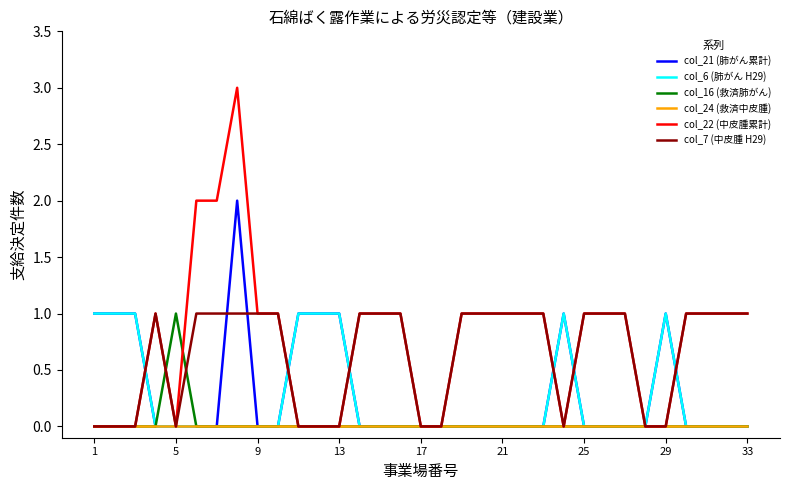

Which series has the widest spread of values?

col_22 (中皮腫累計)